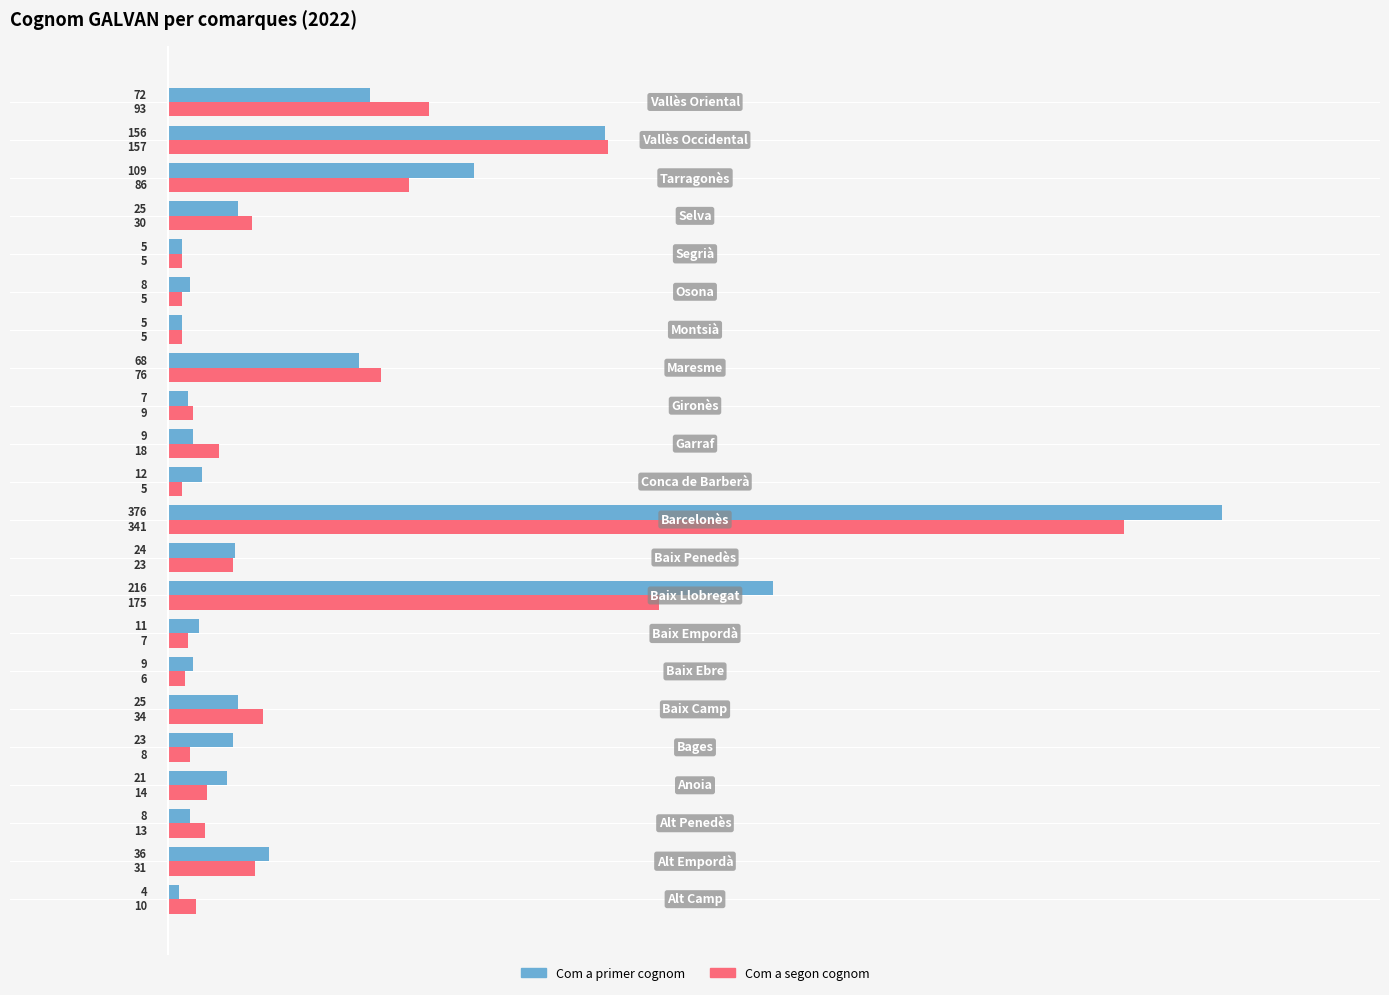

Rank the series by their maximum value, from lowest to highest.

Com a segon cognom, Com a primer cognom